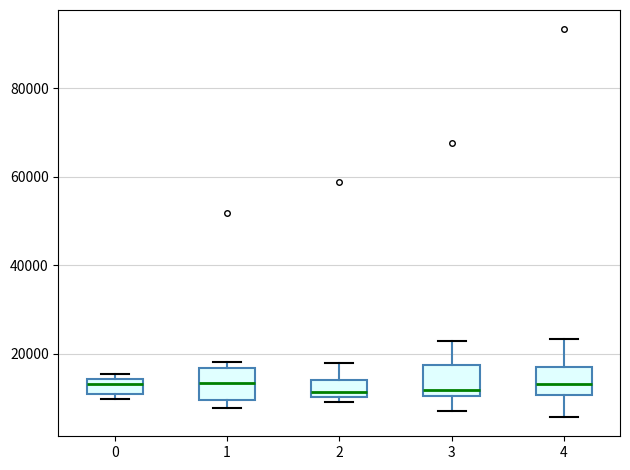

Reading left to right, transcribe this box plot: for each box, give where its median line is, the range the box spans, and where its two whiskers end, as read against the y-axis. The values are not printed on the chart, so give them approximately, as read against the axis.

0: median 14000 (just below the box's upper edge), box 10000 to 14000, whiskers 10000 (just below the box's lower edge) to 16000
1: median 14000, box 10000 to 16000, whiskers 8000 to 18000
2: median 12000, box 10000 to 14000, whiskers 10000 (just below the box's lower edge) to 18000
3: median 12000, box 10000 to 18000, whiskers 8000 to 22000
4: median 14000, box 10000 to 16000, whiskers 6000 to 24000